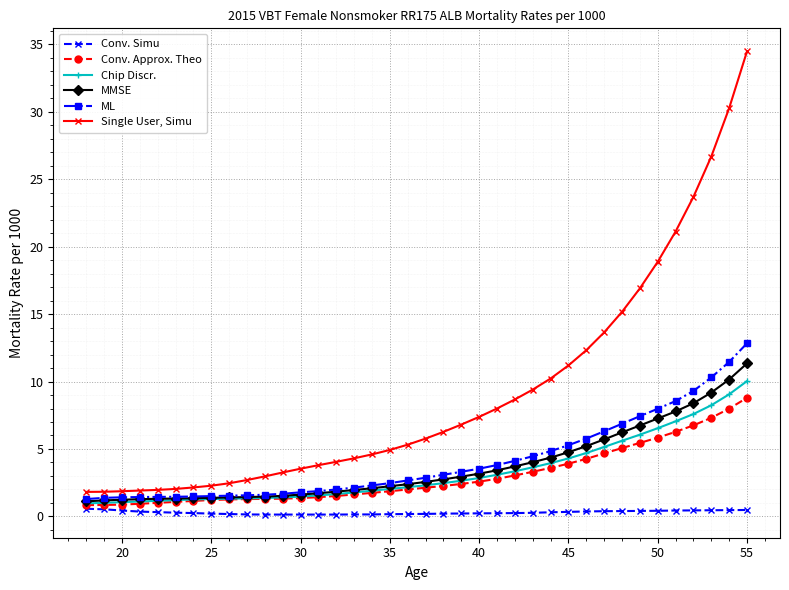

What is the sum of all Conv. Simu values?

11.2